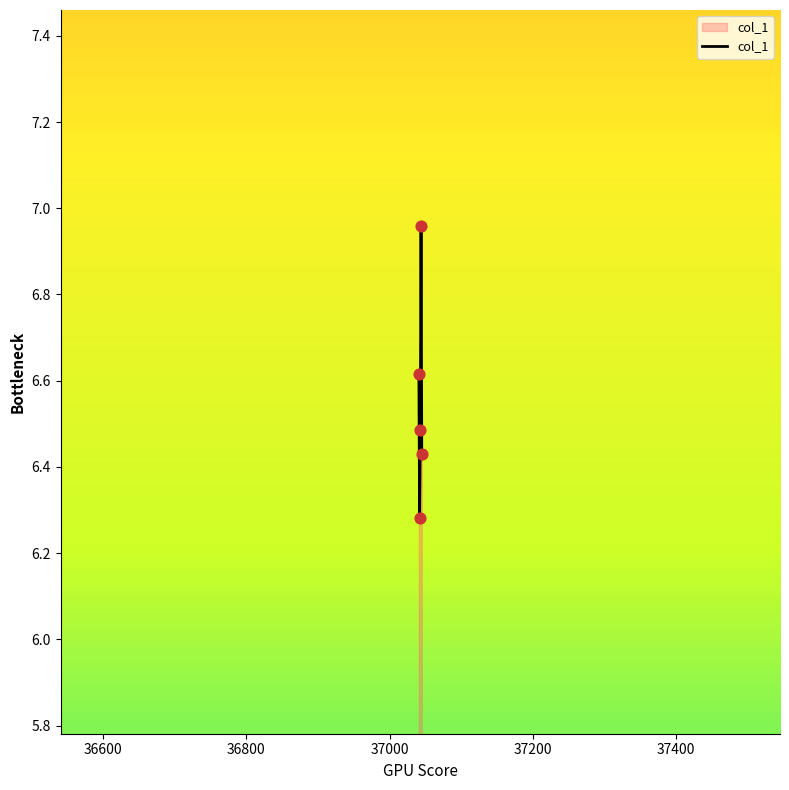

How many interior local valleys (lower than both neighbors) does the data have?

1